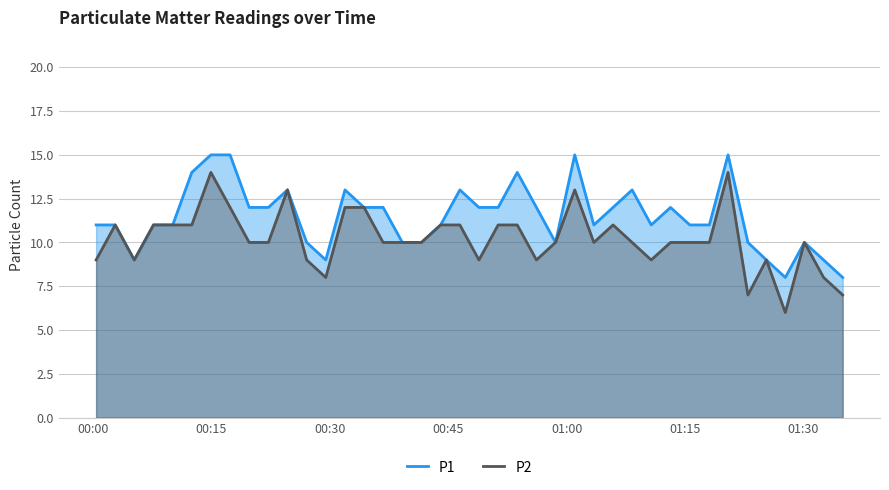

Which series has the largest range (max minus min)?

P2